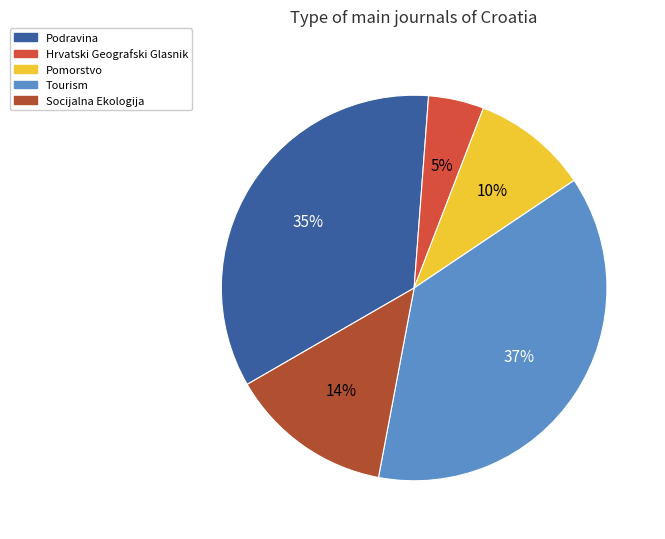

Does any single category account for the majority?

No